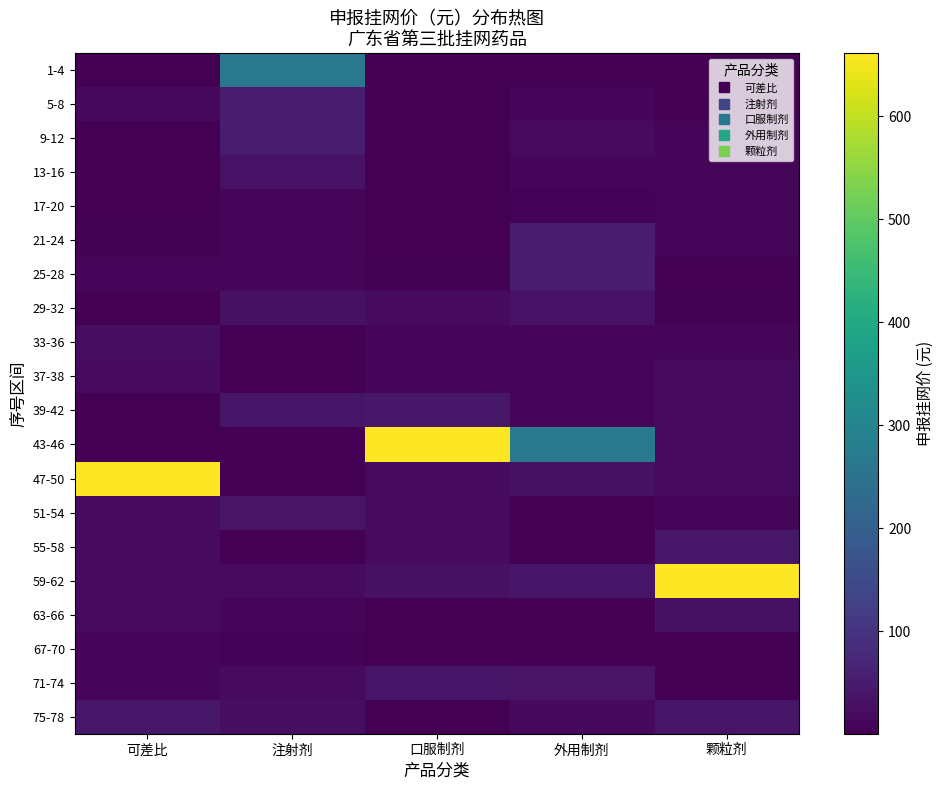

Rank the series at 外用制剂 from highest to lowest value.

43-46, 21-24, 25-28, 59-62, 71-74, 29-32, 47-50, 9-12, 75-78, 13-16, 5-8, 33-36, 37-38, 39-42, 17-20, 1-4, 63-66, 51-54, 55-58, 67-70